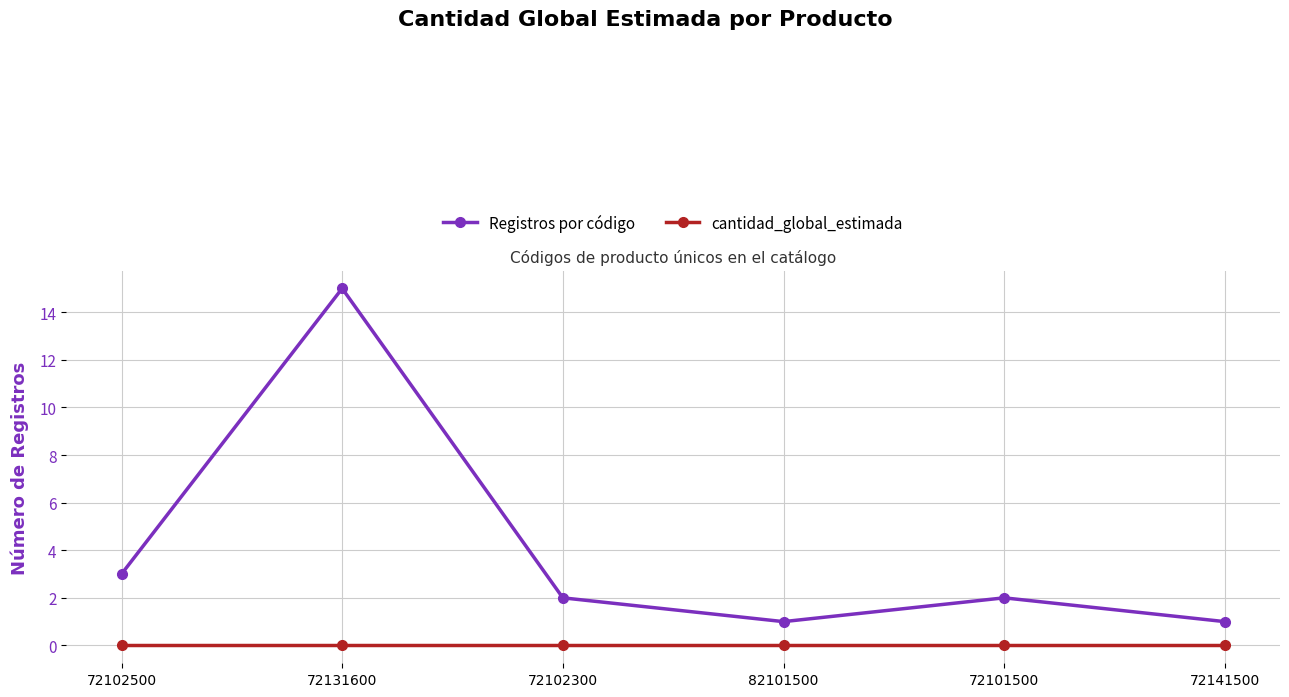

Which series has the largest range (max minus min)?

Registros por código